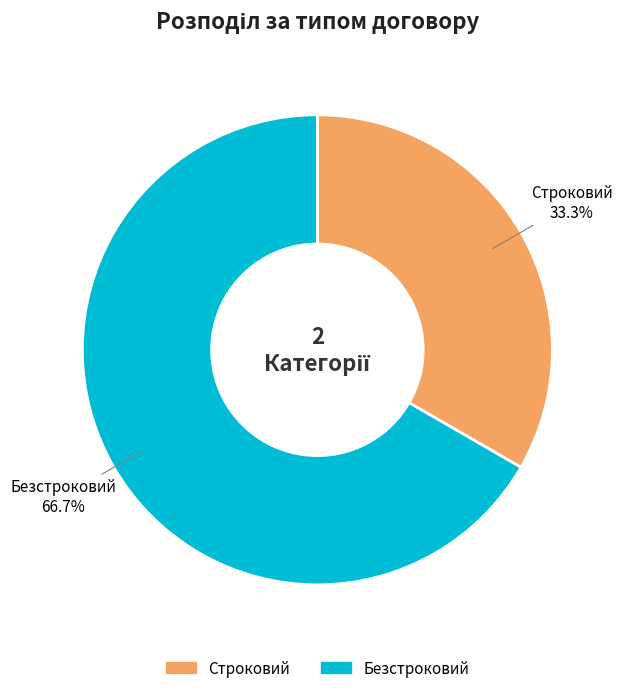

How many segments does this pie chart have?

2